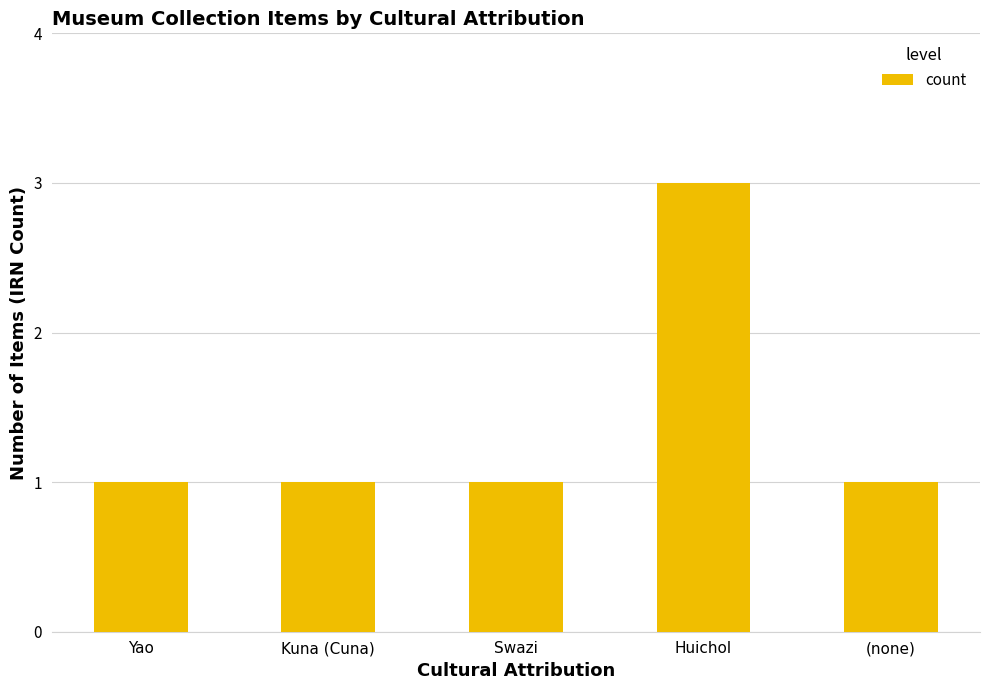

What is the change in value from Swazi to Huichol?

+2